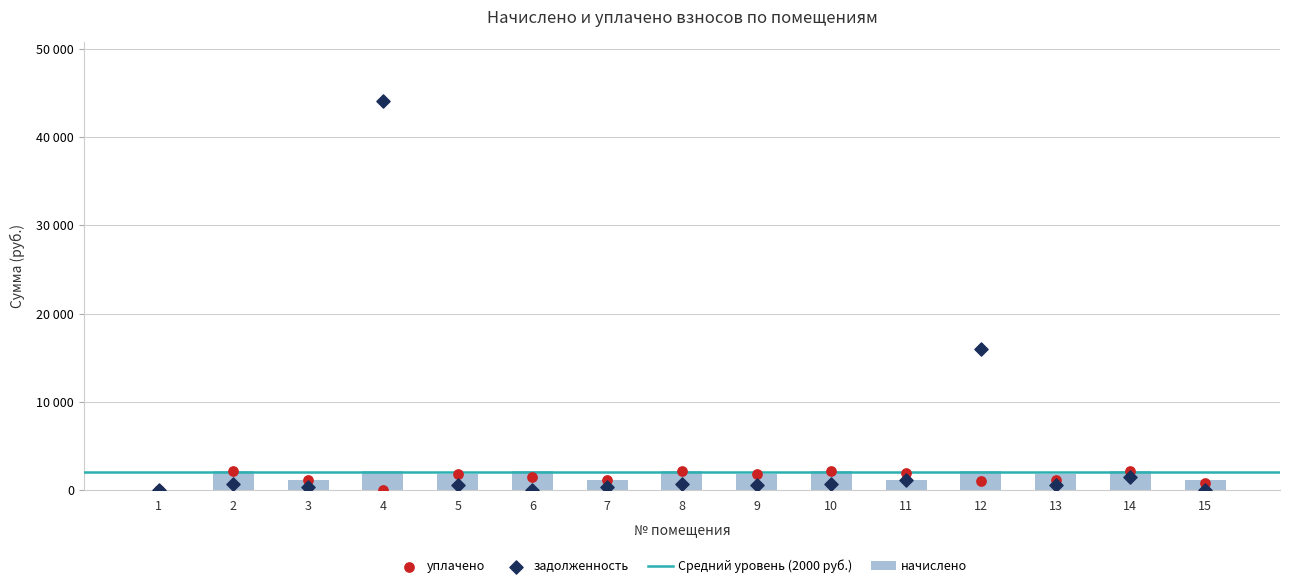

Which series contains the highest Y value?

задолженность